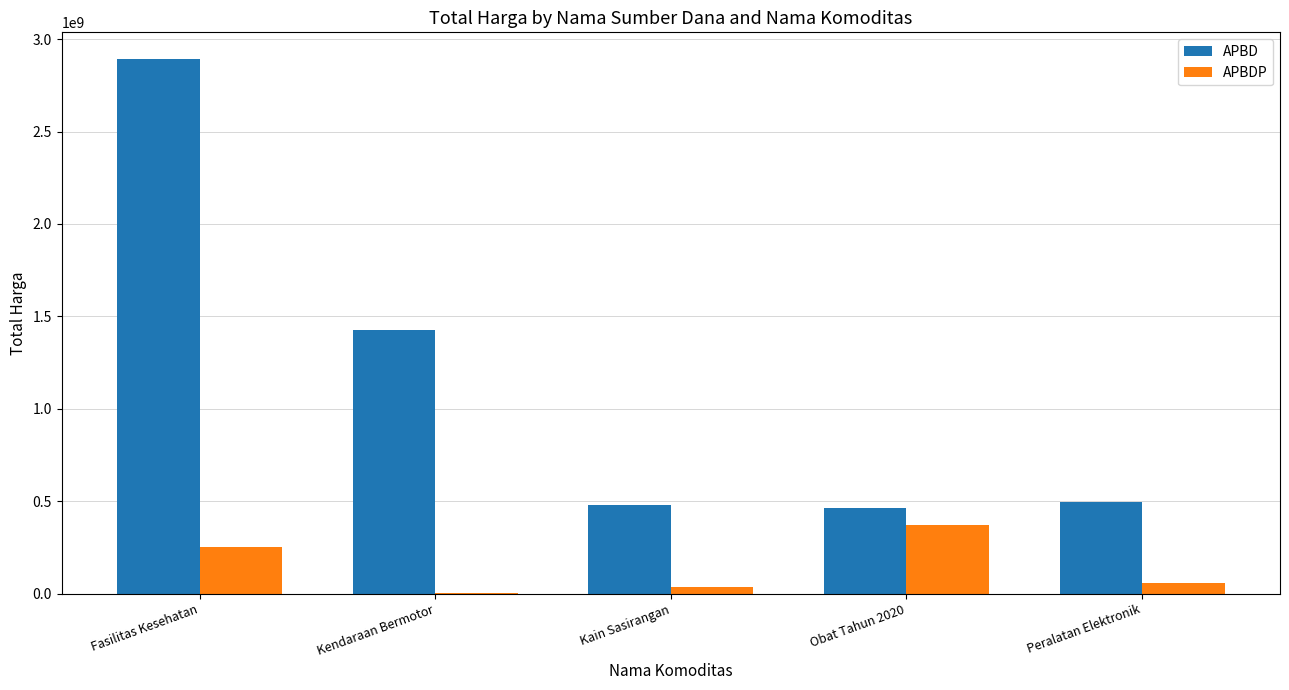

The APBDP series shows 373404000 at Obat Tahun 2020. True or false?

True